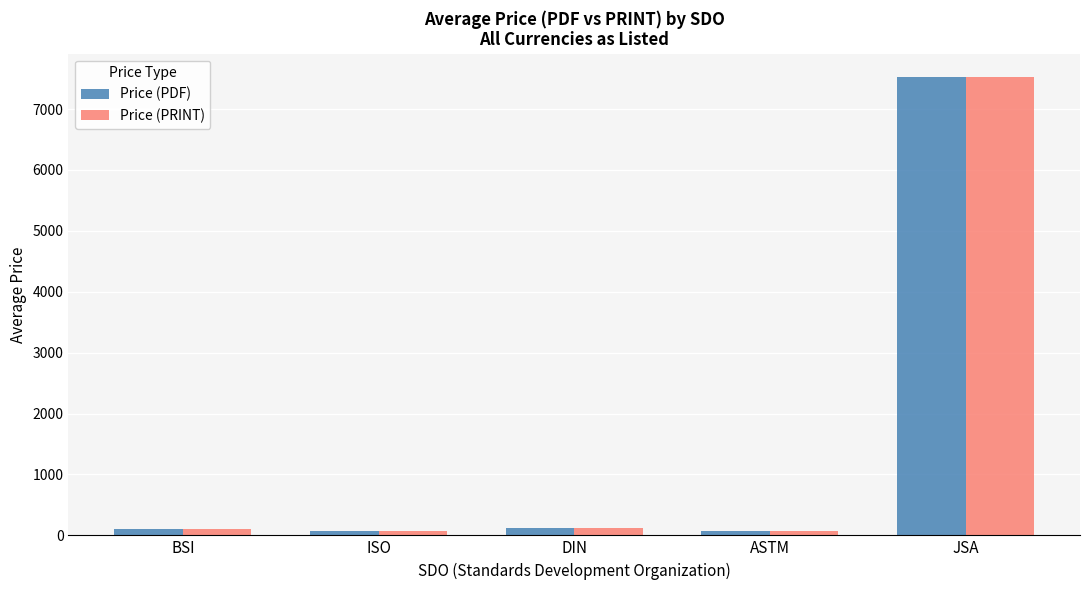

Which category has the highest value in the Price (PRINT) series?

JSA